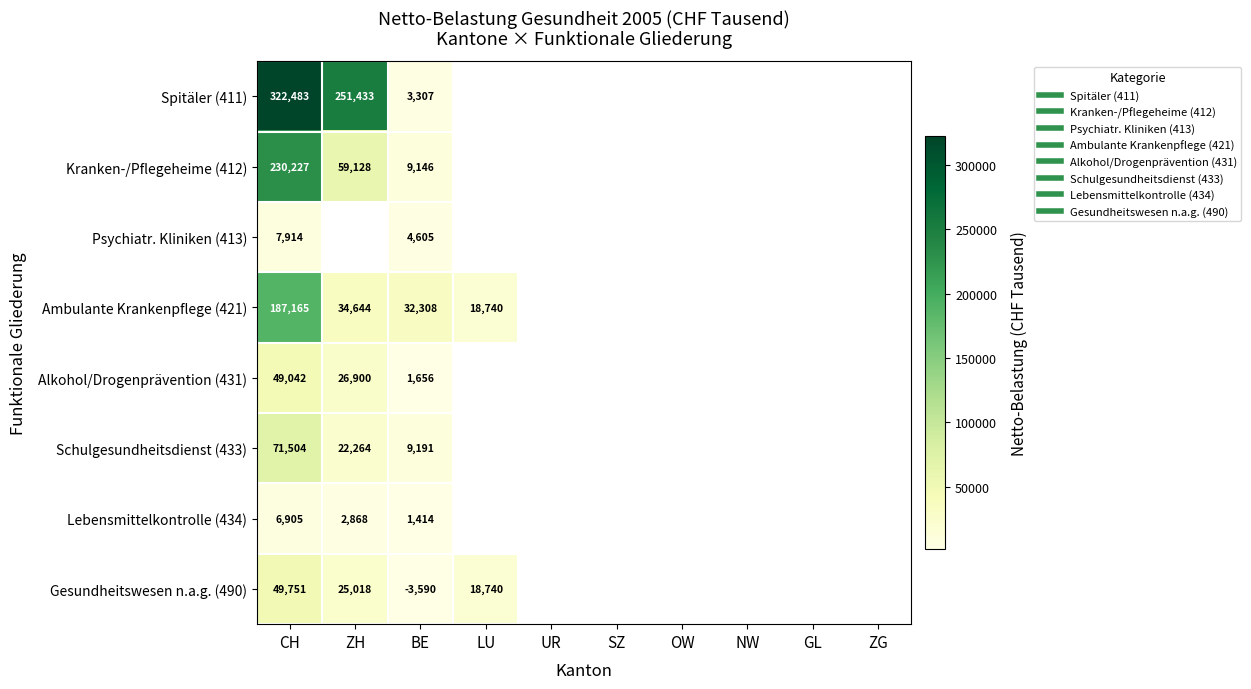

List the series in order of their peak value, highest first.

Spitäler (411), Kranken-/Pflegeheime (412), Ambulante Krankenpflege (421), Schulgesundheitsdienst (433), Gesundheitswesen n.a.g. (490), Alkohol/Drogenprävention (431), Psychiatr. Kliniken (413), Lebensmittelkontrolle (434)